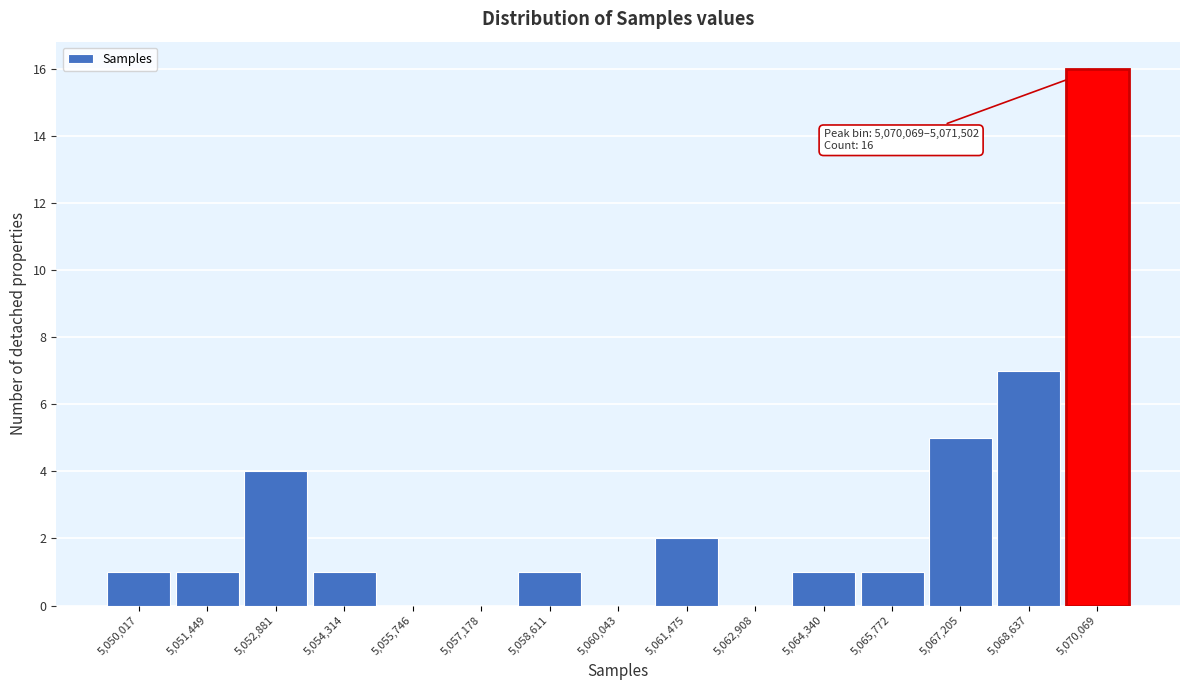

Reading left to right, extract all data points from this chart.

5,050,017=1	5,051,449=1	5,052,881=4	5,054,314=1	5,055,746=0	5,057,178=0	5,058,611=1	5,060,043=0	5,061,475=2	5,062,908=0	5,064,340=1	5,065,772=1	5,067,205=5	5,068,637=7	5,070,069=16